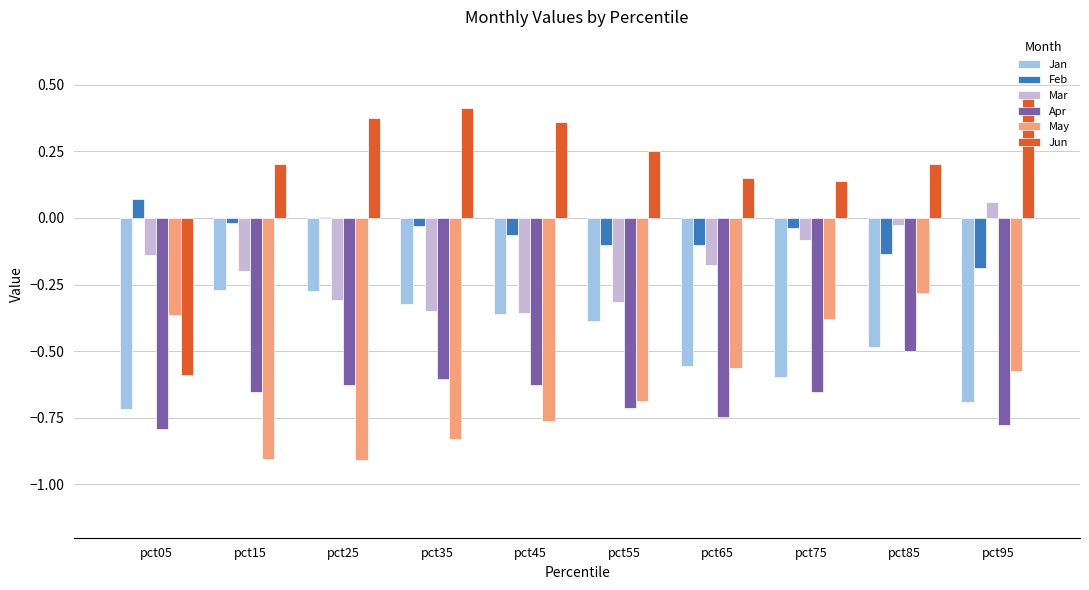

Is the value of Jun at pct75 greater than the value of Jan at pct05?

Yes